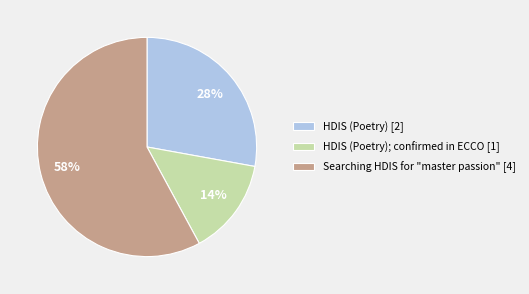

To the nearest percent, what is the difference between the largest and smallest slice percentages?

44%